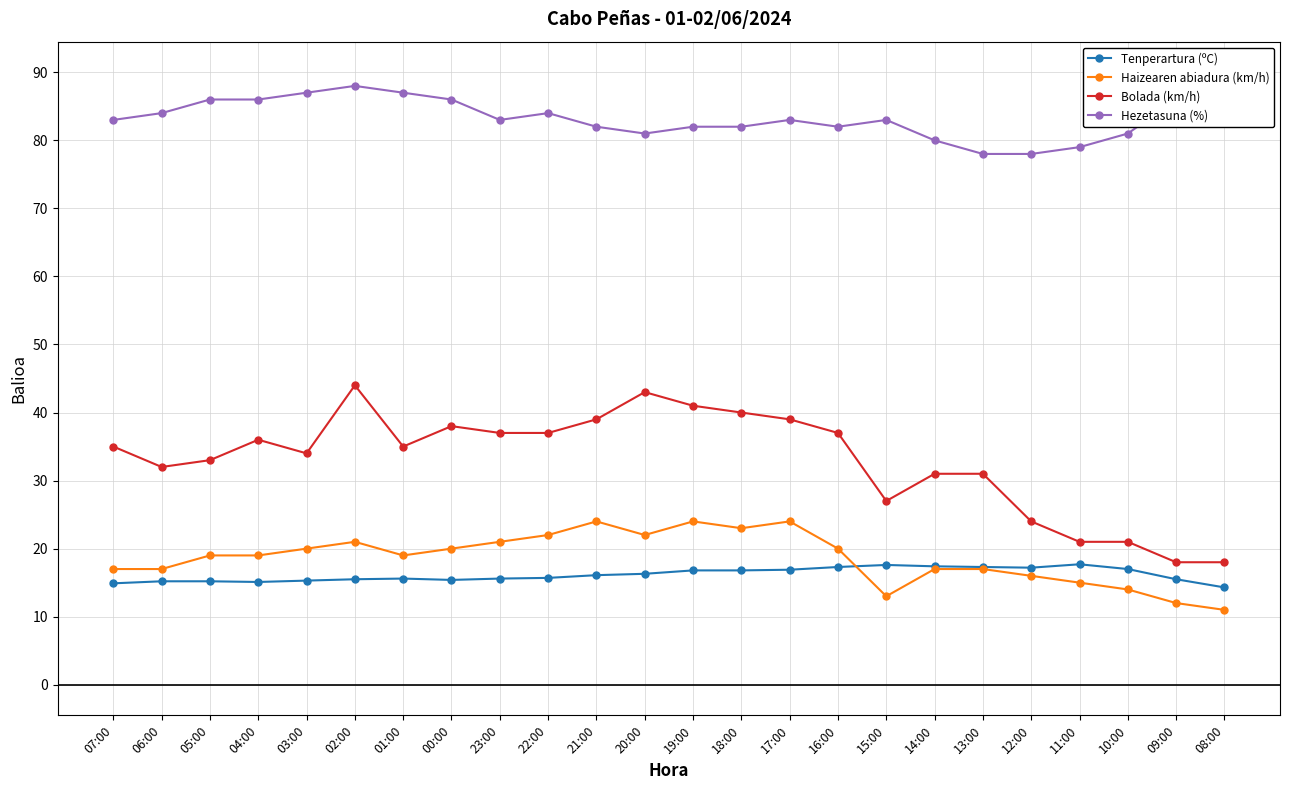

Does the chart display data point markers on the line(s)?

Yes